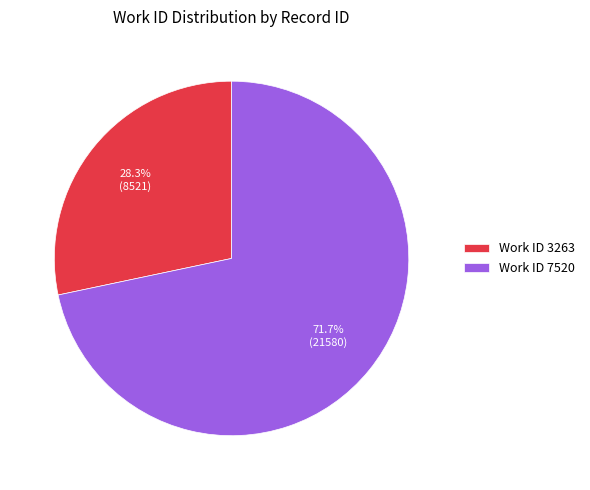

Count the number of slices in the pie.

2